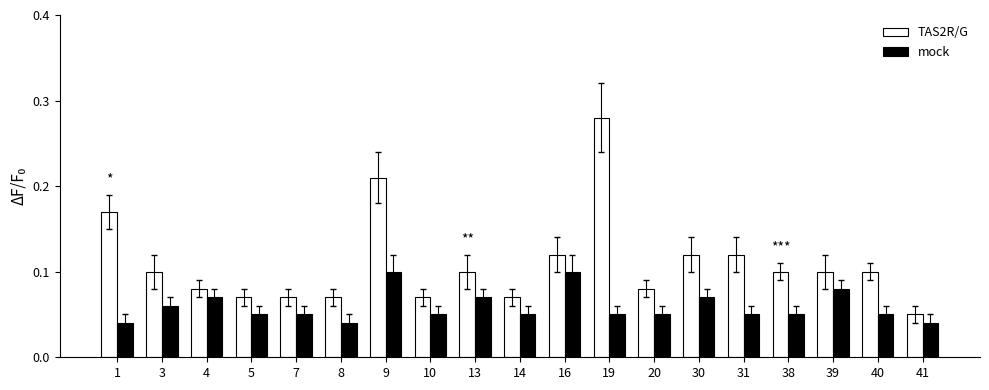

Are the bars grouped side by side (vs. stacked)?

Yes